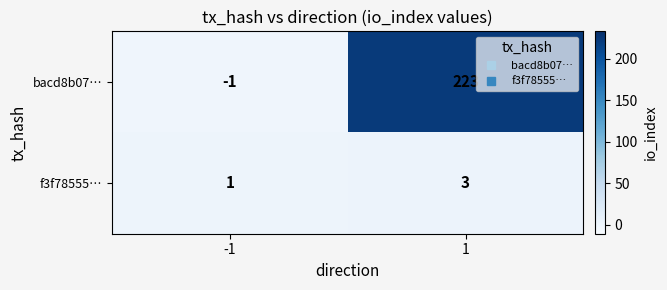

Which series has the largest range (max minus min)?

bacd8b07…